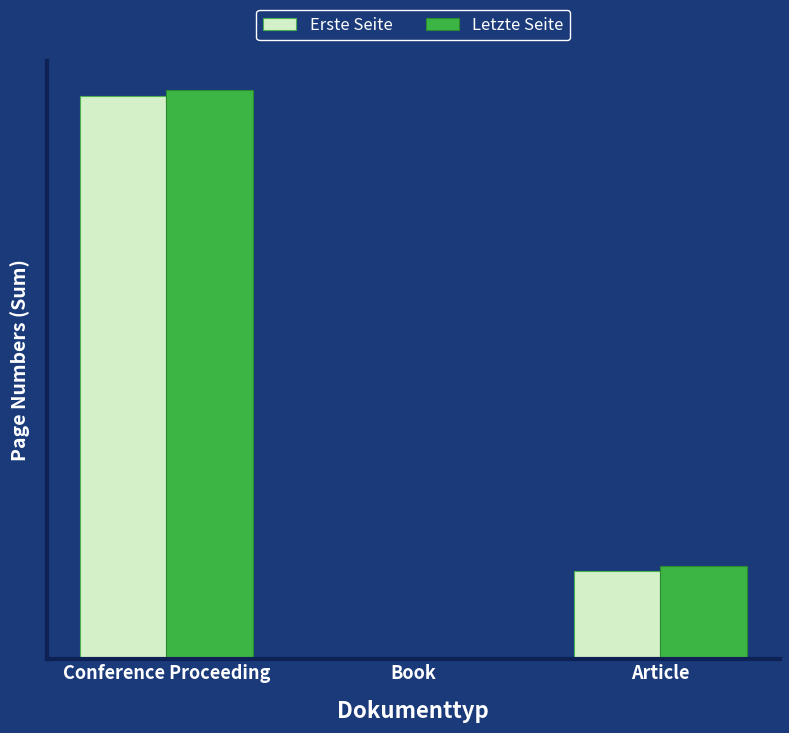

How many Erste Seite values are between 0 and 1860?

3